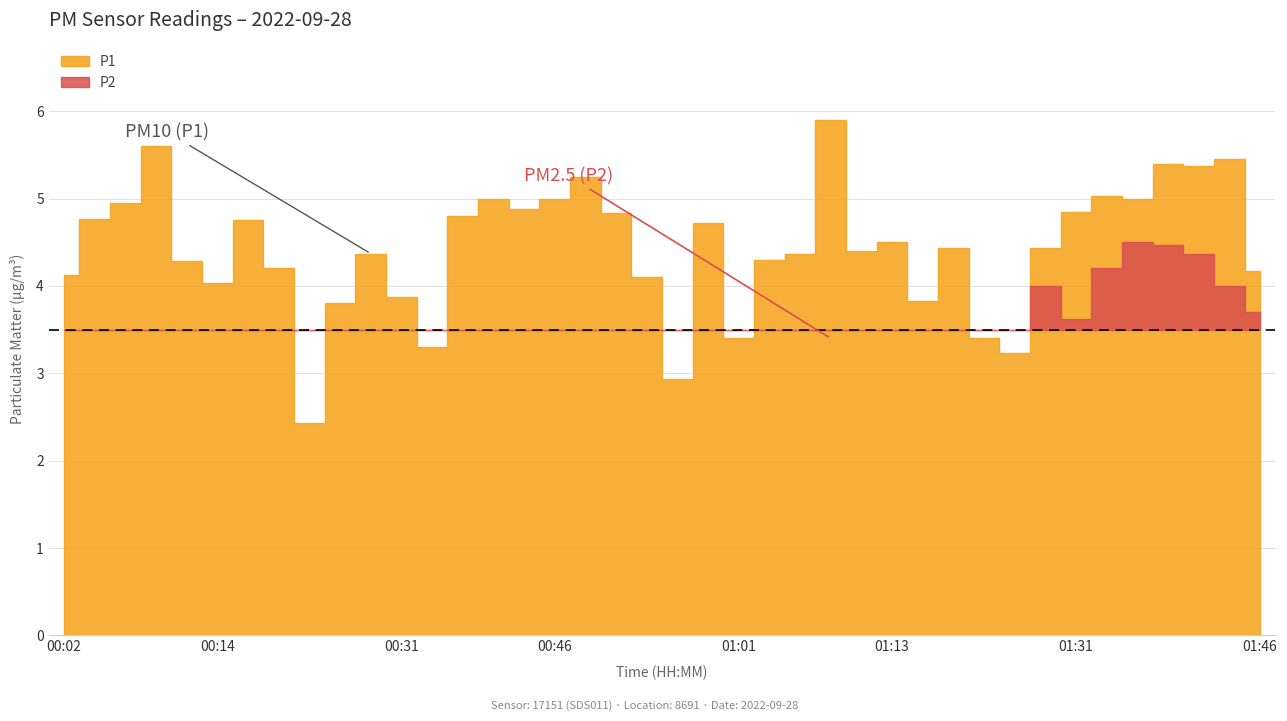

What is the value of the P1 point at the 28th from the left?

4.5